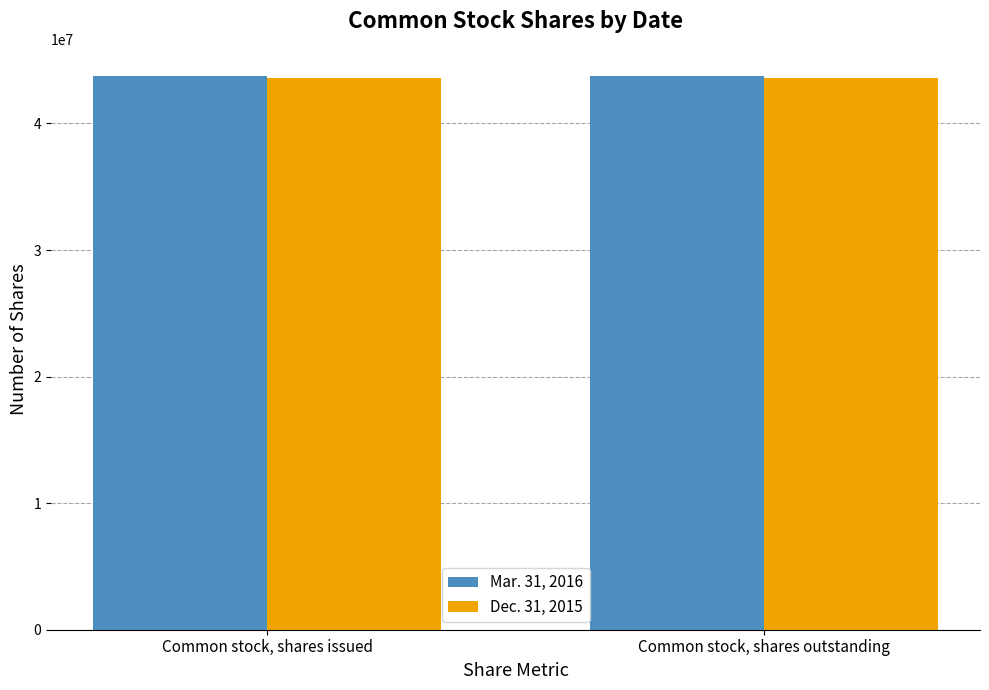

What is the spread (max minus min) of values at Common stock, shares outstanding?

142546